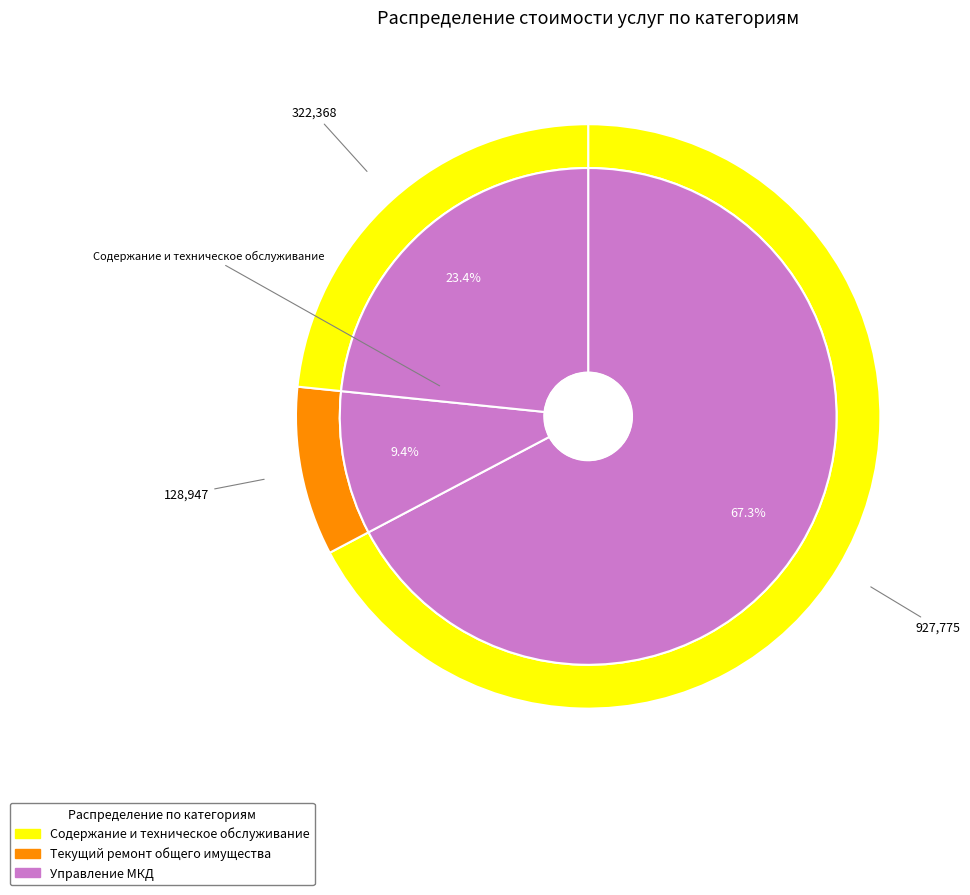

What is the largest slice in the pie chart?

Содержание и техническое обслуживание